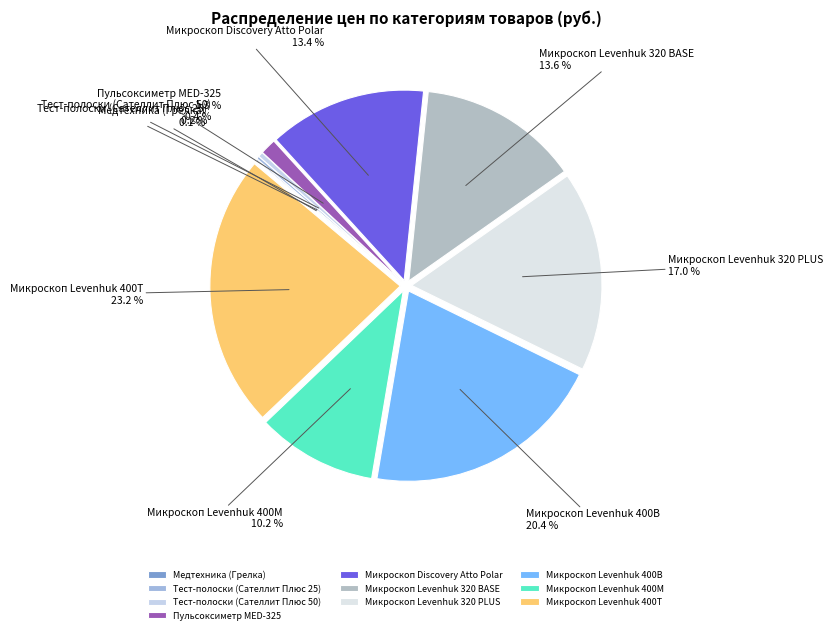

To the nearest percent, what percentage of the pie is Пульсоксиметр MED-325?

1%